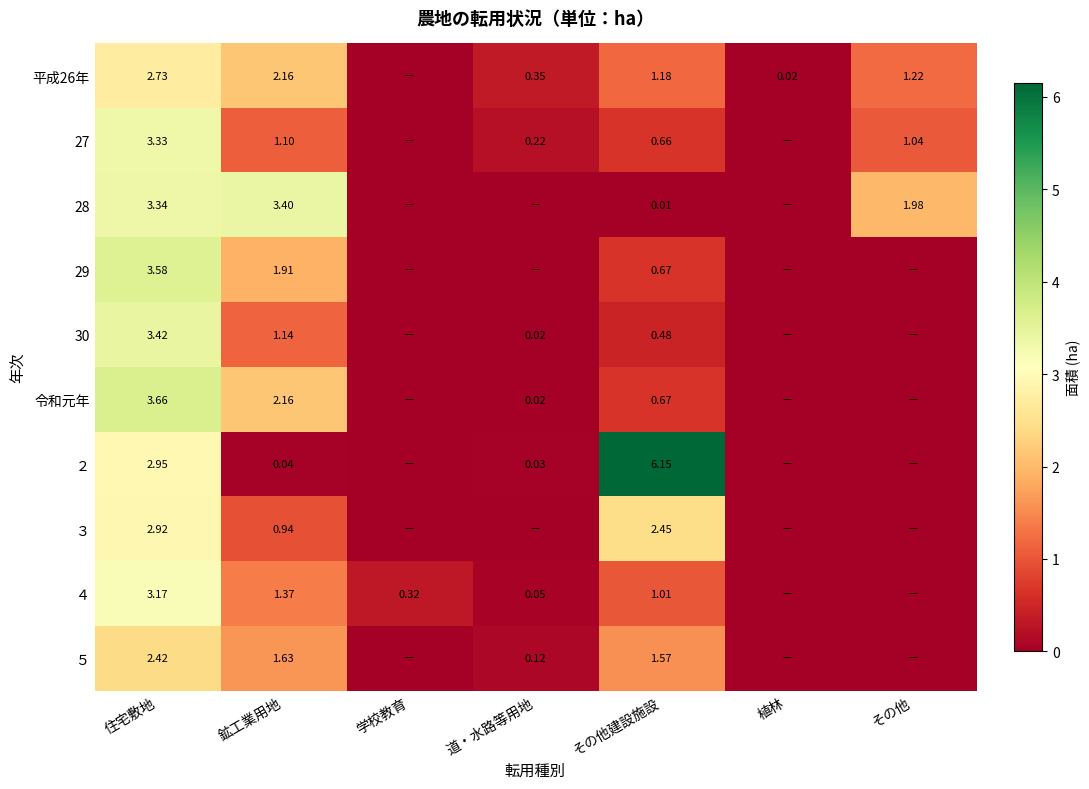

Is the value of 27 at 鉱工業用地 greater than the value of 30 at その他建設施設?

Yes